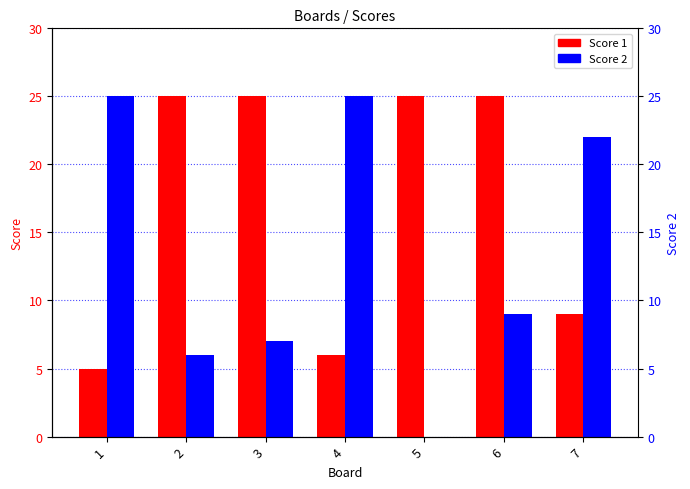

What is the difference between the maximum and minimum values in the Score 1 series?

20